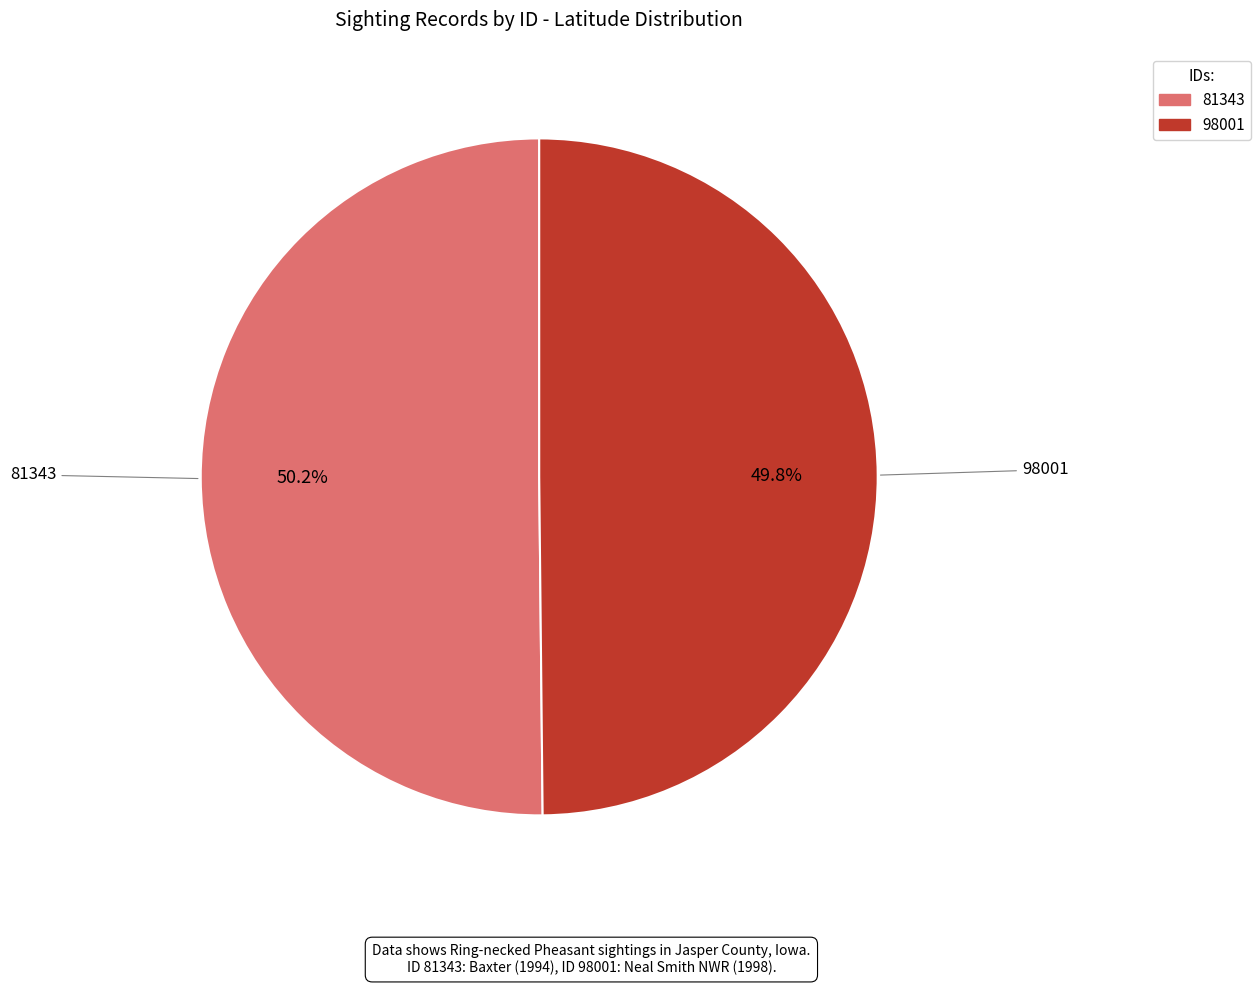

To the nearest percent, what percentage of the pie is 98001?

50%